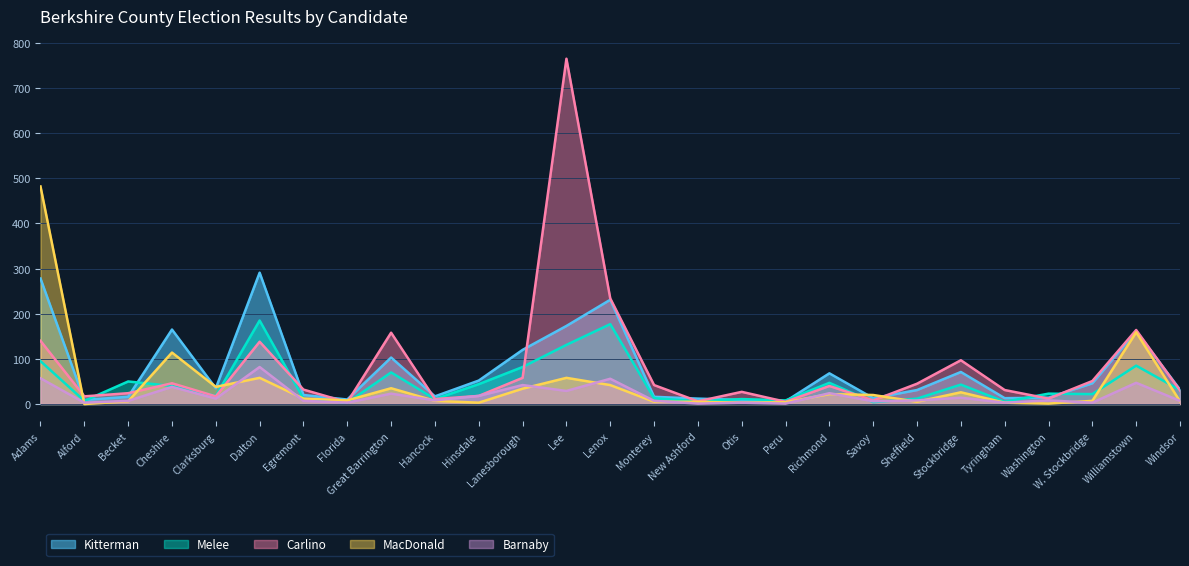

List the series in order of their peak value, highest first.

Carlino, MacDonald, Kitterman, Melee, Barnaby